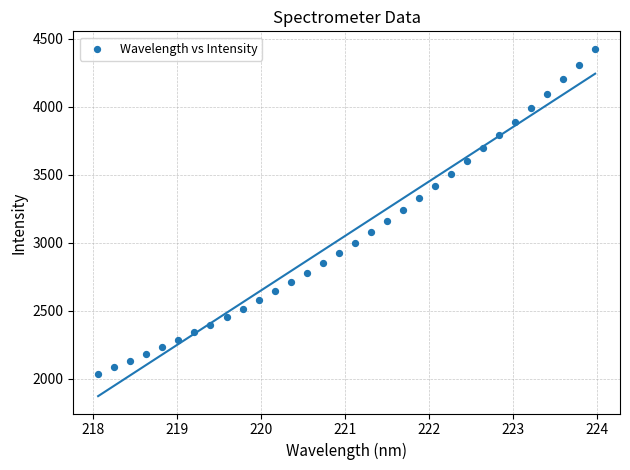

What is the range of Y values (max minus min)?

2391.4